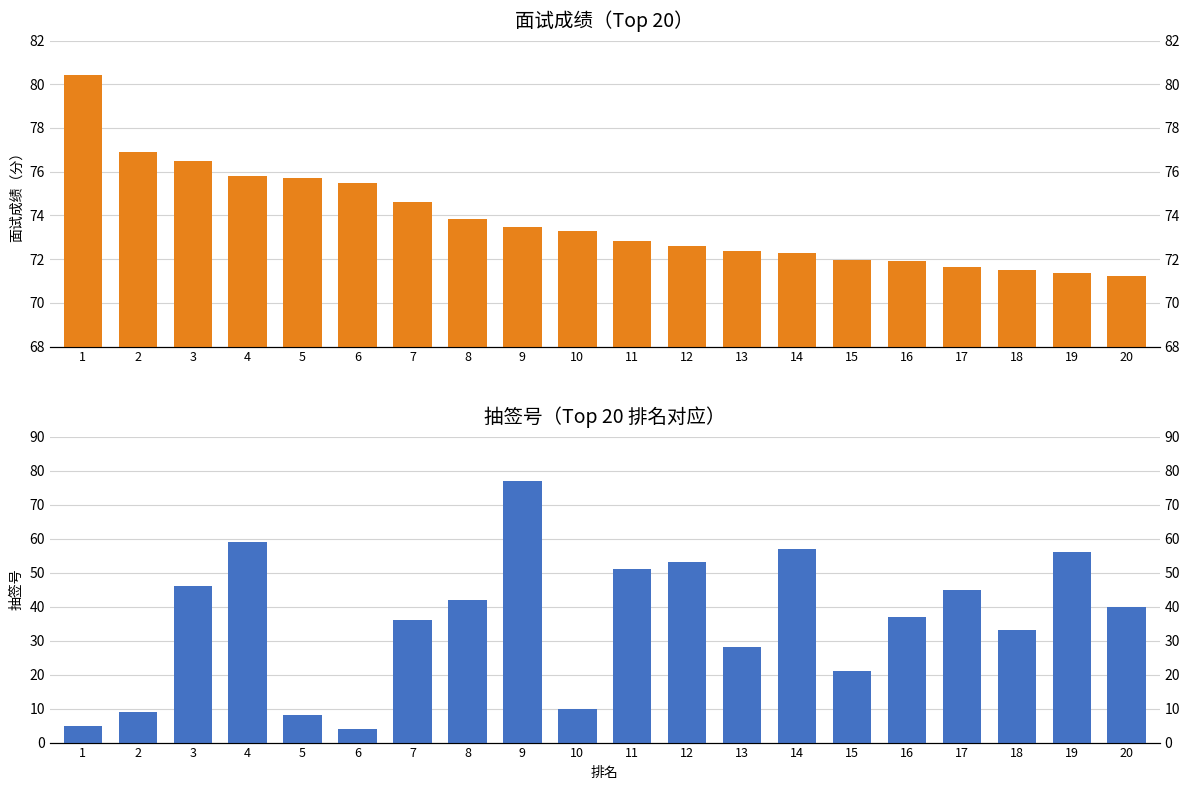

What is the difference between the 抽签号 values at 6 and 1?

1.0